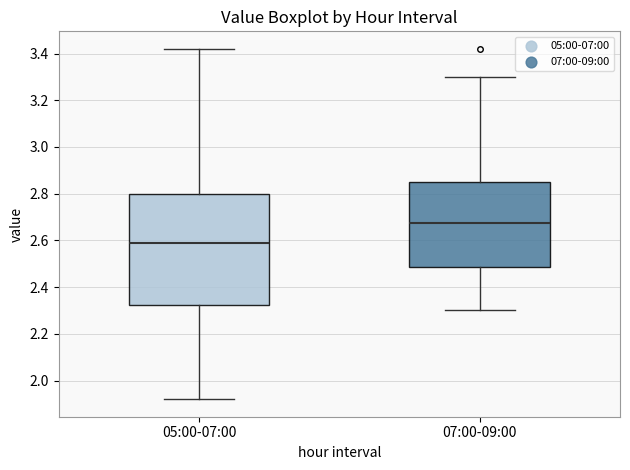

Reading left to right, read every box against the y-axis: the position of its median line, the range the box covers, and the ends of its whiskers. The values are not printed on the chart, so give them approximately, as read against the axis.

05:00-07:00: median 2.60, box 2.32 to 2.80, whiskers 1.92 to 3.42
07:00-09:00: median 2.68, box 2.48 to 2.86, whiskers 2.30 to 3.30